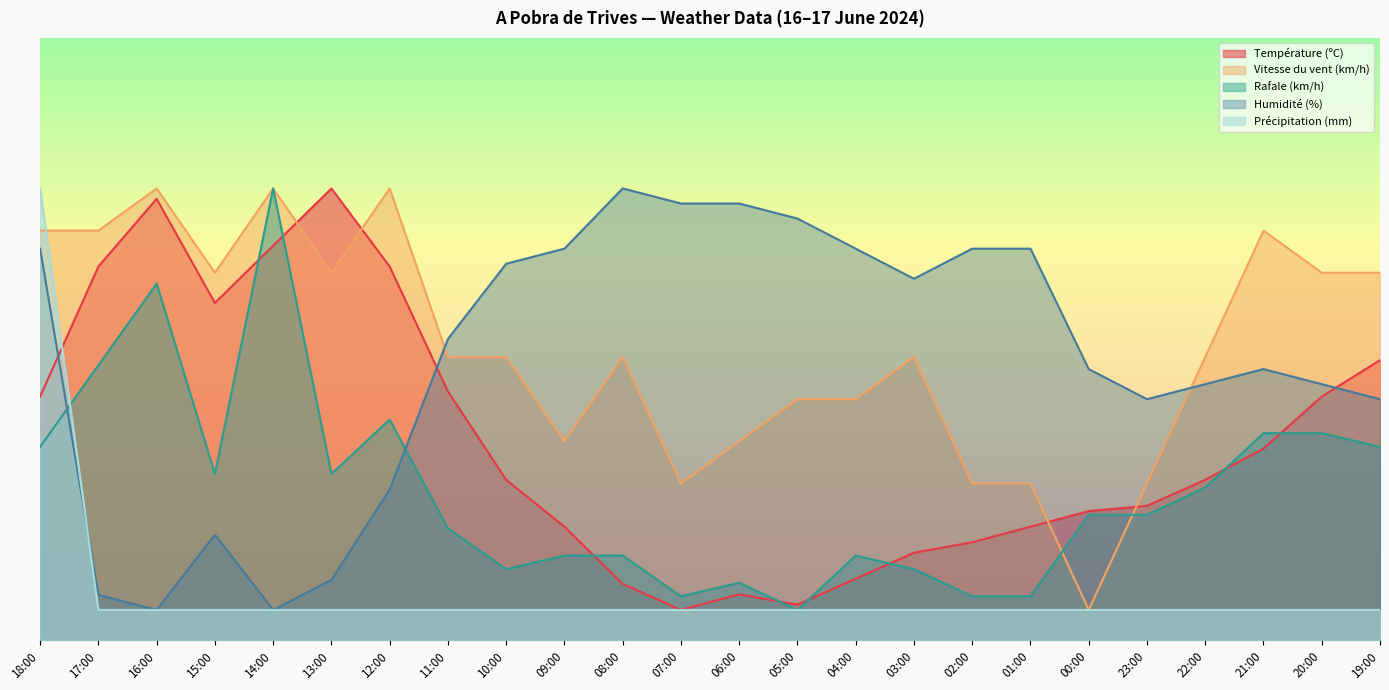

Does the chart display data point markers on the line(s)?

No